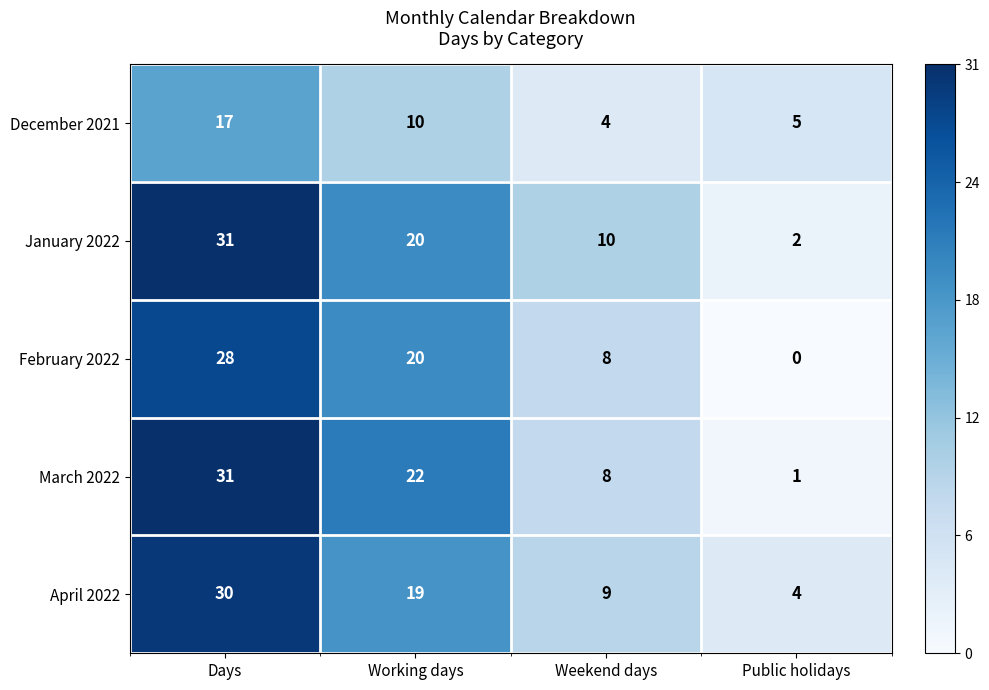

At which label does February 2022 reach its minimum?

Public holidays